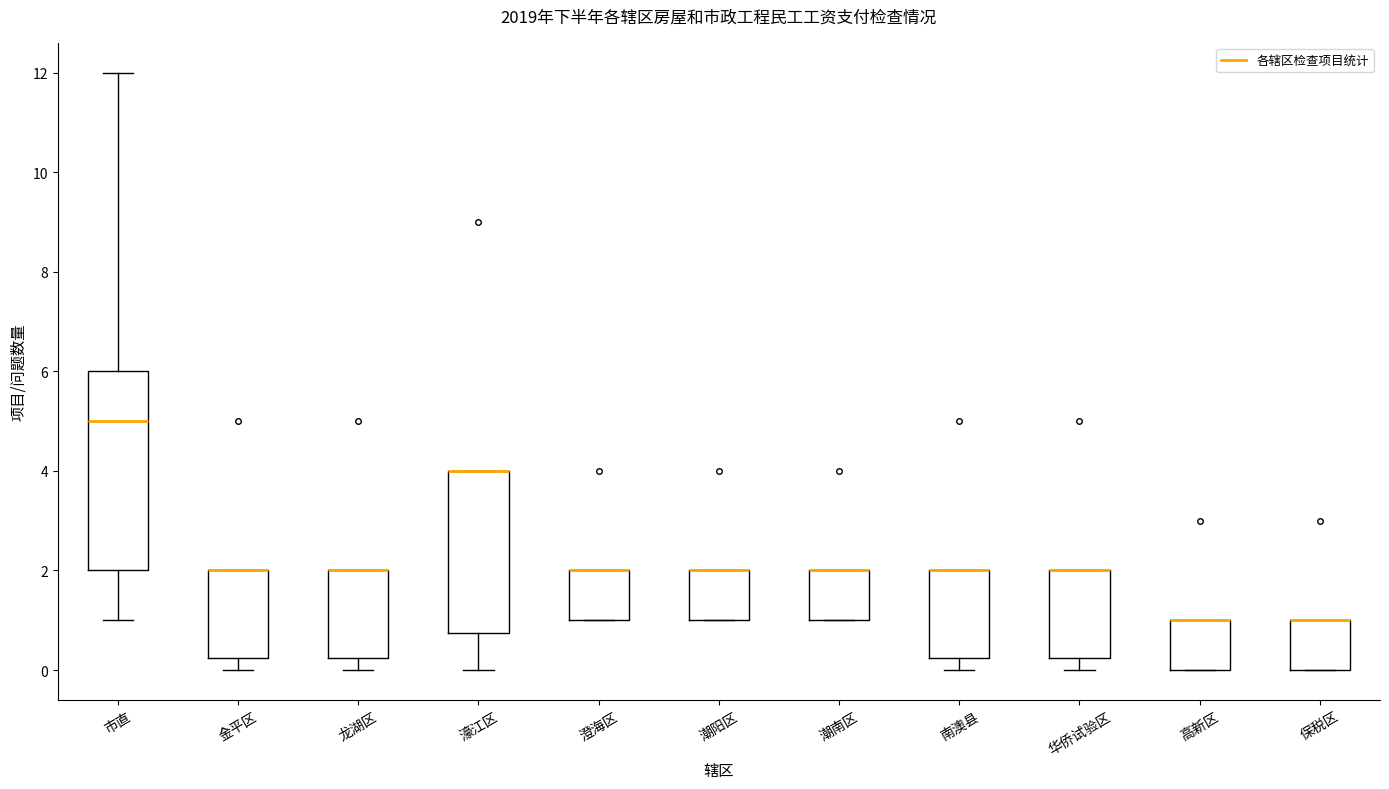

Reading left to right, read every box against the y-axis: the position of its median line, the range the box covers, and the ends of its whiskers. The values are not printed on the chart, so give them approximately, as read against the axis.

市直: median 5.0, box 2.0 to 6.0, whiskers 1.0 to 12.0
金平区: median 2.0 (drawn on the box's upper edge), box 0.2 to 2.0, whiskers 0.0 to 2.0
龙湖区: median 2.0 (drawn on the box's upper edge), box 0.2 to 2.0, whiskers 0.0 to 2.0
濠江区: median 4.0 (drawn on the box's upper edge), box 0.8 to 4.0, whiskers 0.0 to 4.0
澄海区: median 2.0 (drawn on the box's upper edge), box 1.0 to 2.0, whiskers 1.0 to 2.0
潮阳区: median 2.0 (drawn on the box's upper edge), box 1.0 to 2.0, whiskers 1.0 to 2.0
潮南区: median 2.0 (drawn on the box's upper edge), box 1.0 to 2.0, whiskers 1.0 to 2.0
南澳县: median 2.0 (drawn on the box's upper edge), box 0.2 to 2.0, whiskers 0.0 to 2.0
华侨试验区: median 2.0 (drawn on the box's upper edge), box 0.2 to 2.0, whiskers 0.0 to 2.0
高新区: median 1.0 (drawn on the box's upper edge), box 0.0 to 1.0, whiskers 0.0 to 1.0
保税区: median 1.0 (drawn on the box's upper edge), box 0.0 to 1.0, whiskers 0.0 to 1.0